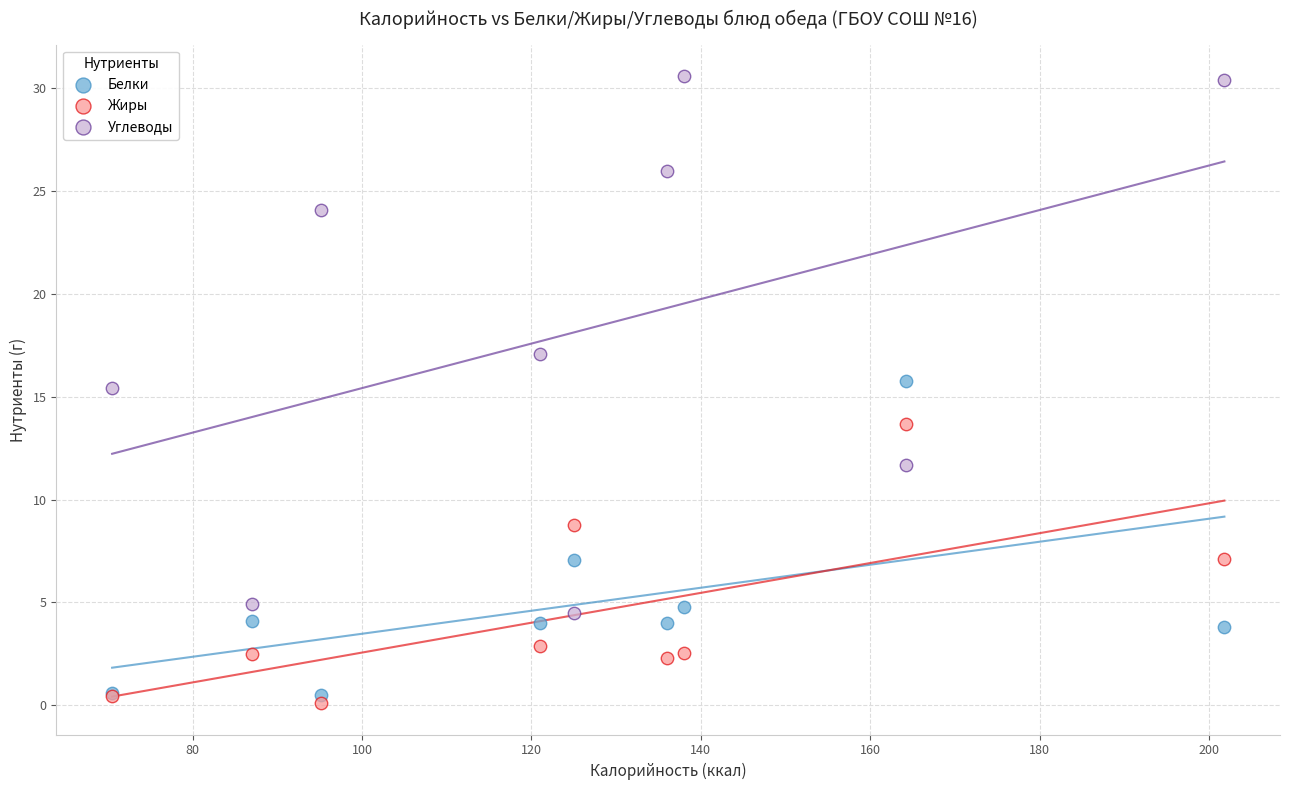

Which series reaches the maximum Y coordinate?

Углеводы